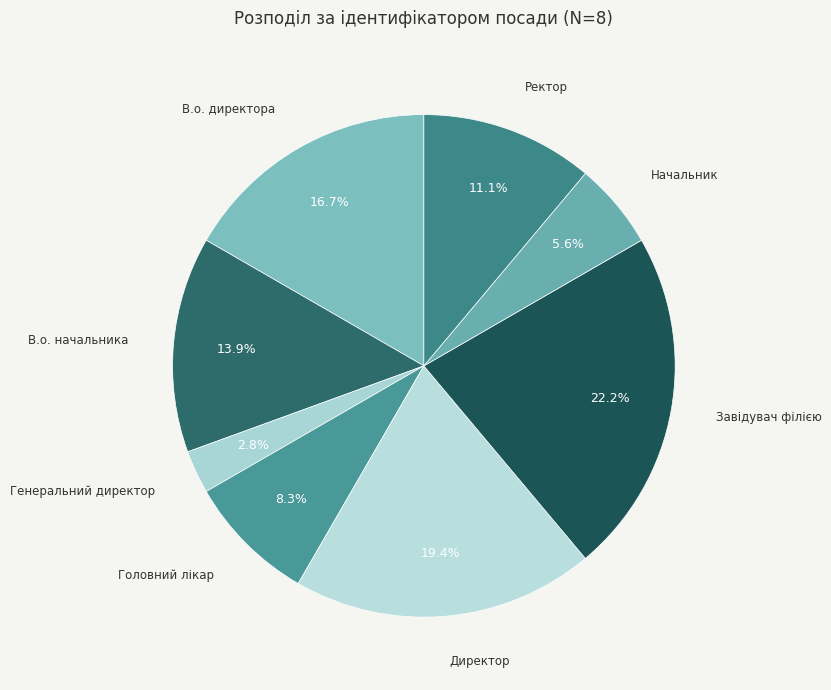

To the nearest percent, what is the difference between the largest and smallest slice percentages?

19%